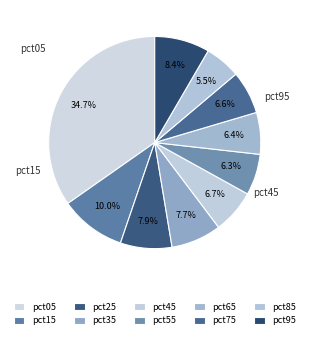

Does pct65 represent more than half of the total?

No